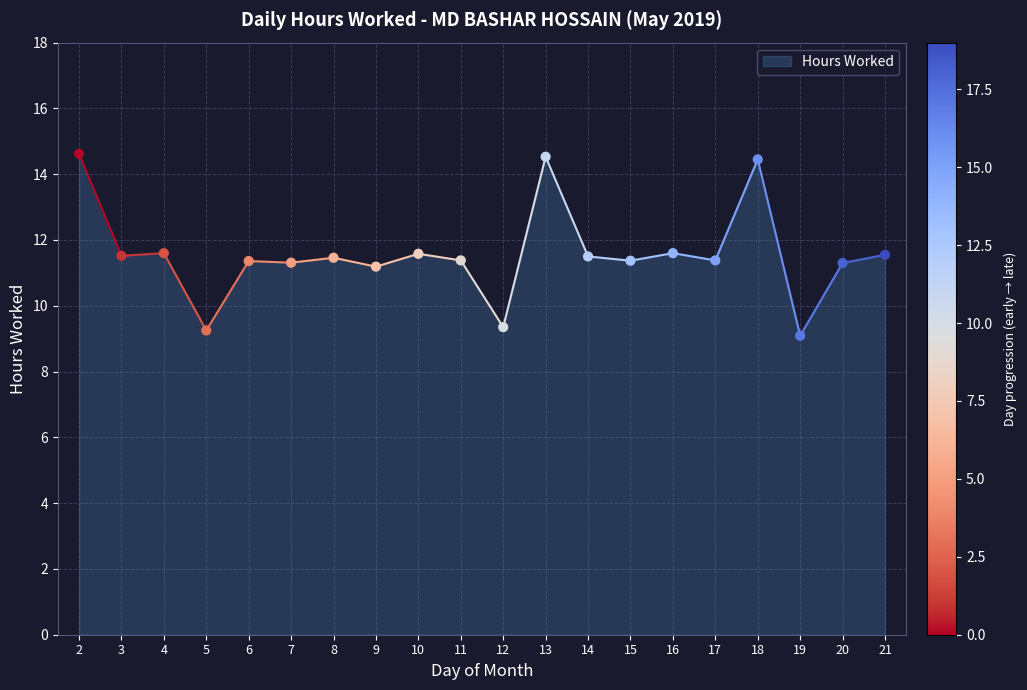

What is the range of Y values (max minus min)?

5.5